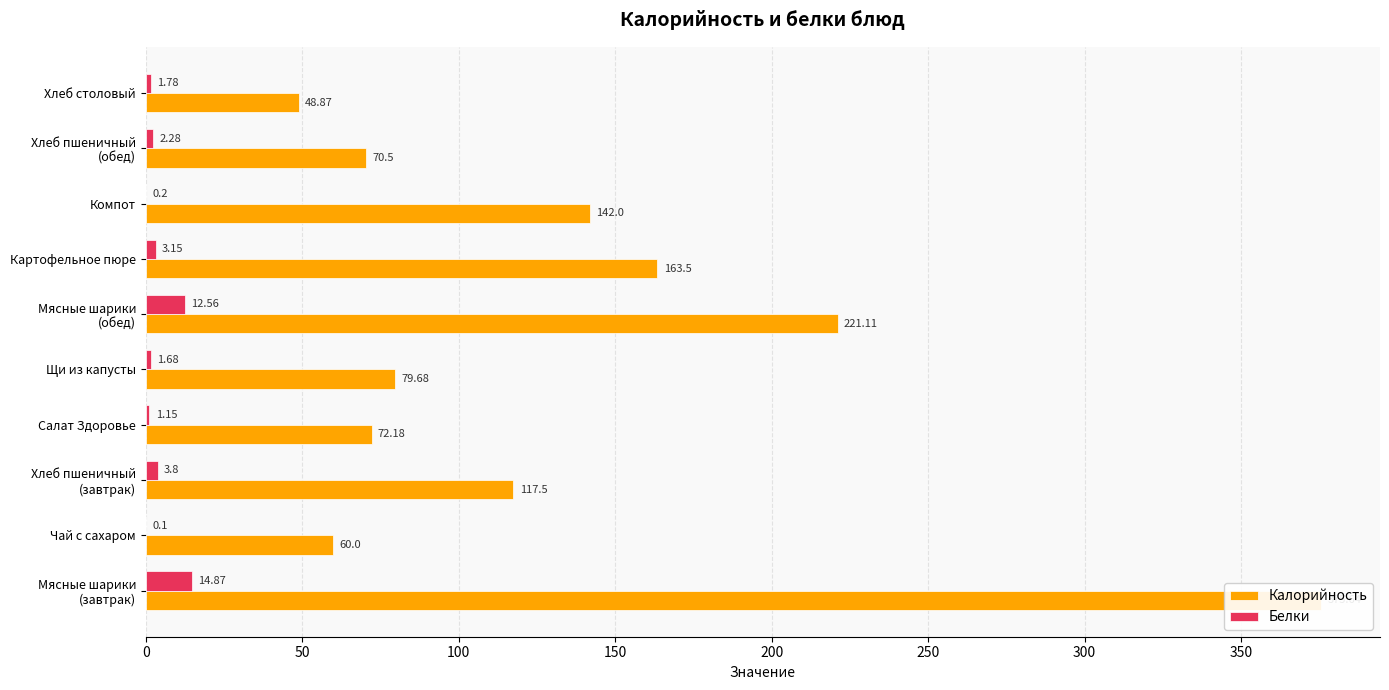

What is the difference between the maximum and minimum values in the Белки series?

14.8